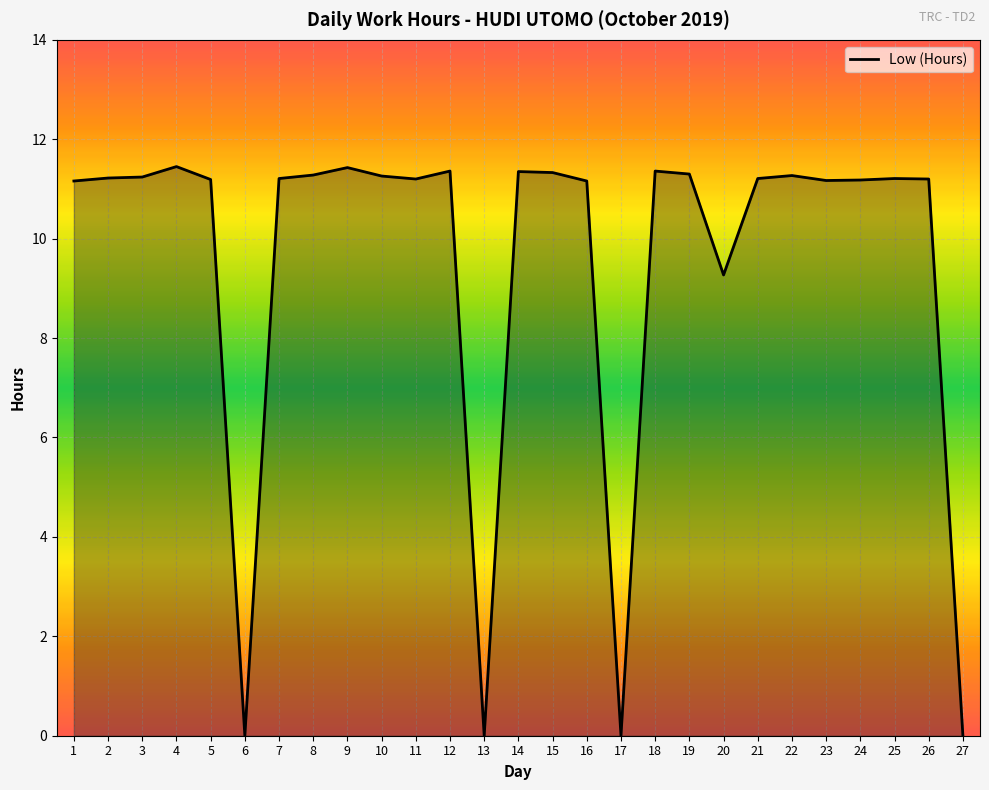

True or false: the data shows 5.8 at 5.

False